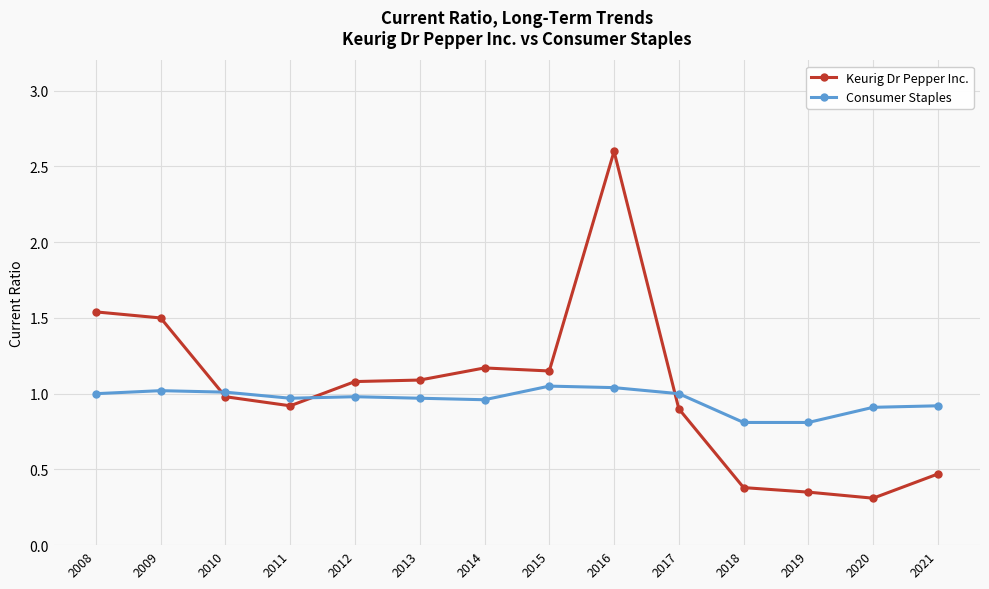

True or false: Consumer Staples has a value of 1.3 at 2009.

False